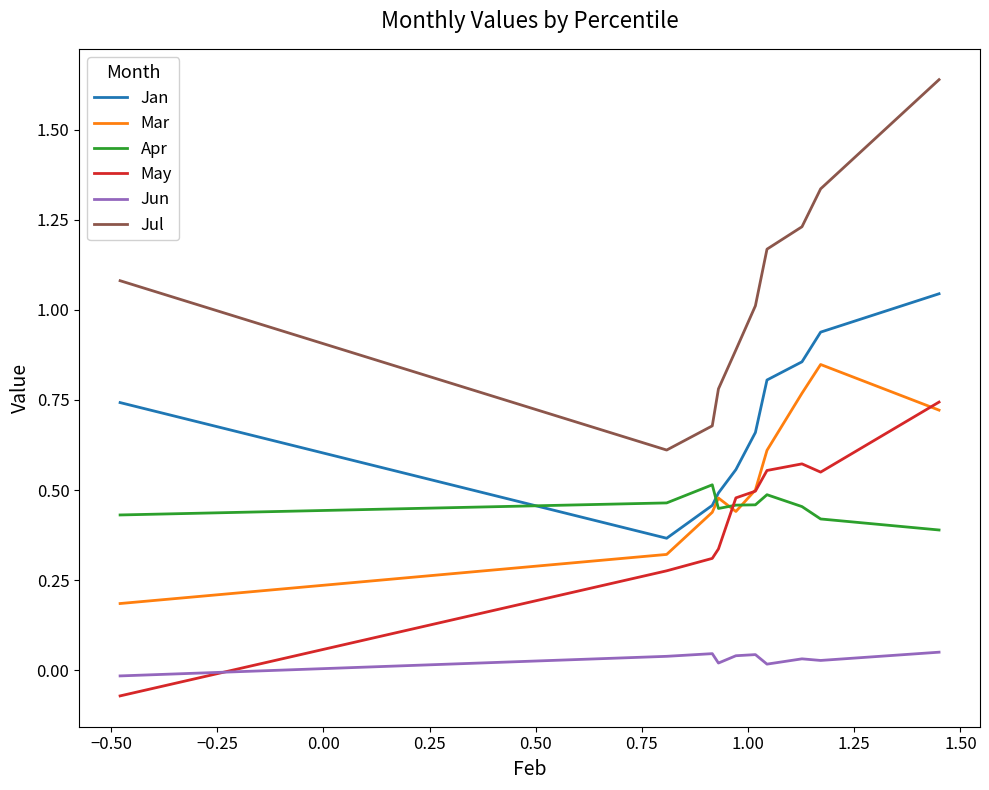

After their last crossing, which series has the higher values: May or Apr?

May